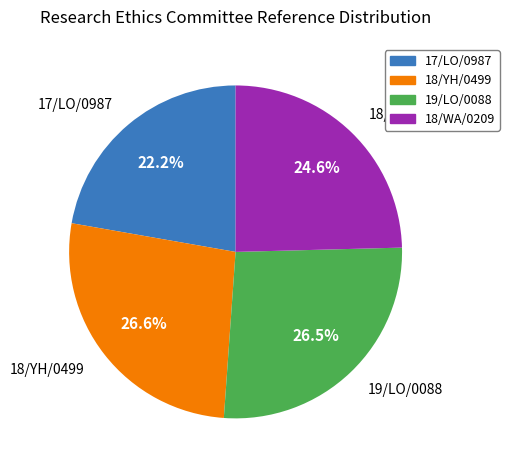

Is there any slice that represents more than half of the pie?

No